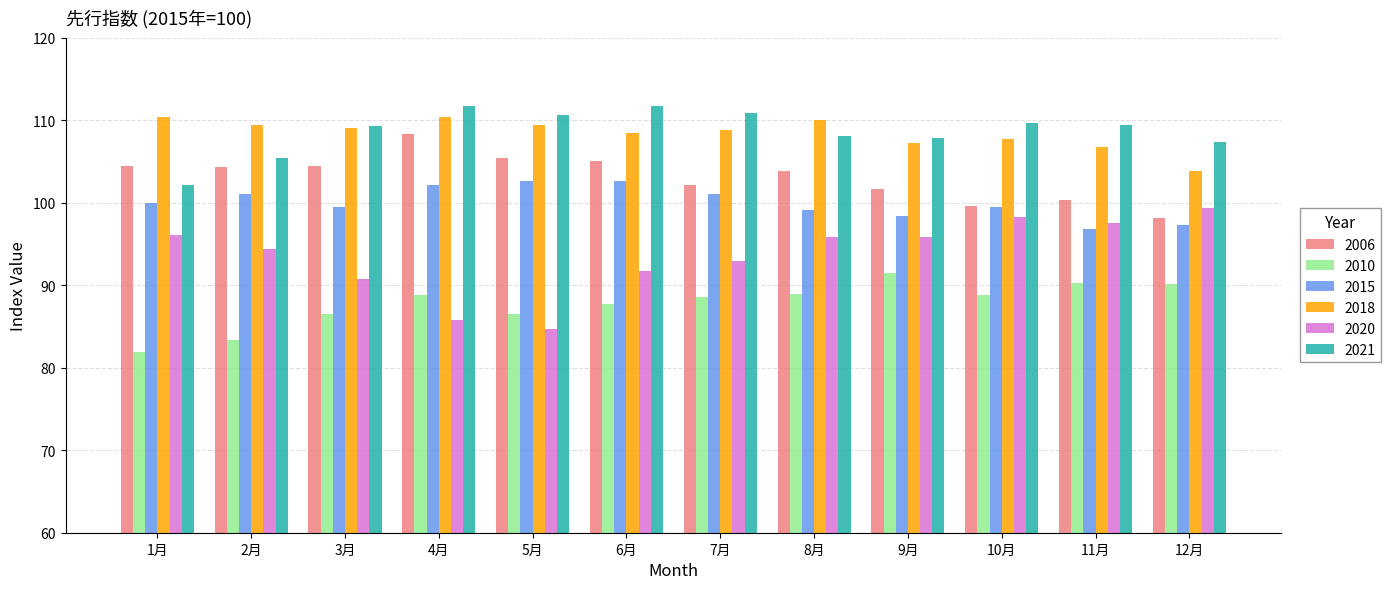

What position from the left is 9月?

9